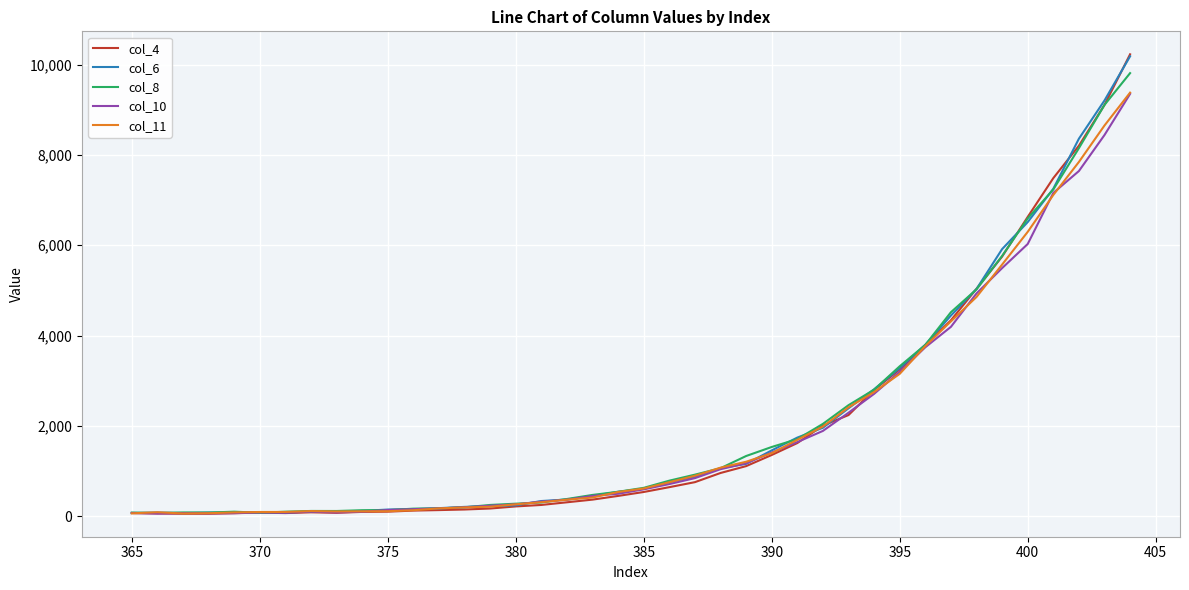

Which series has the largest range (max minus min)?

col_4